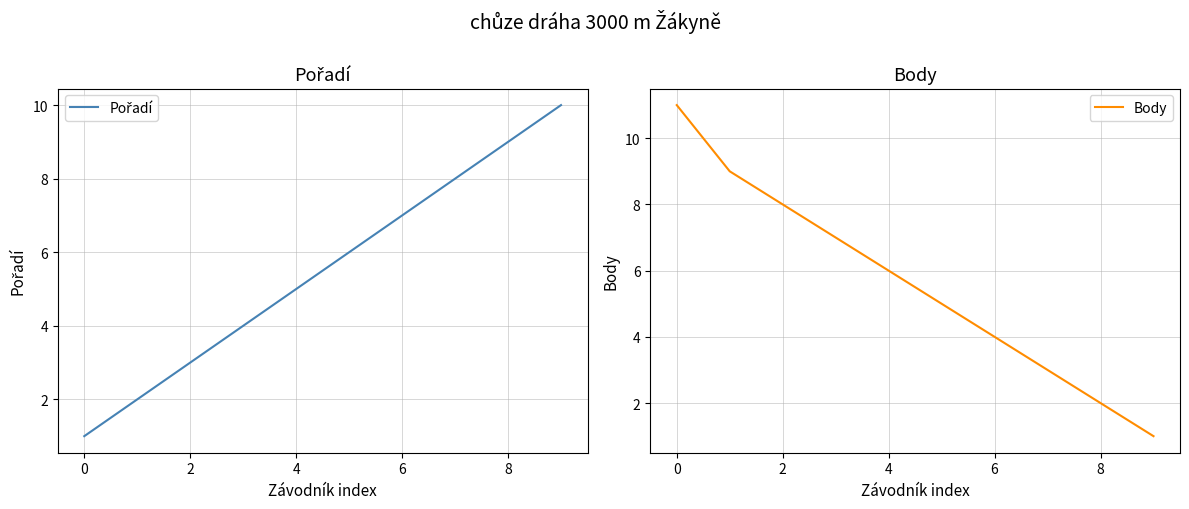

Rank the series by their maximum value, from lowest to highest.

Pořadí, Body